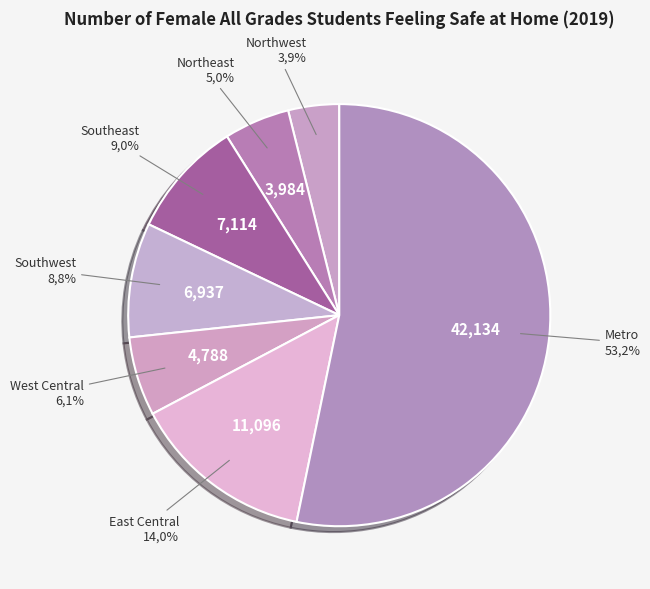

Count the number of slices in the pie.

7